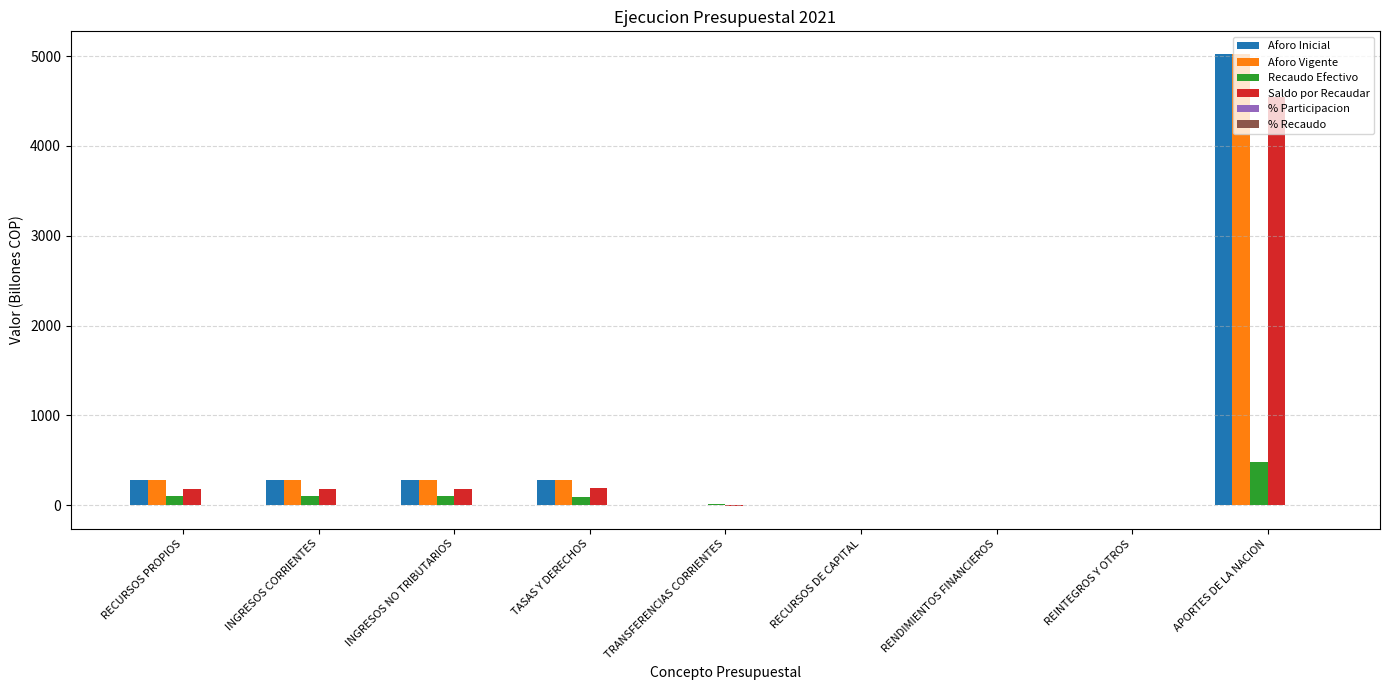

What is the sum of the Saldo por Recaudar values at RECURSOS PROPIOS and REINTEGROS Y OTROS?

179.1